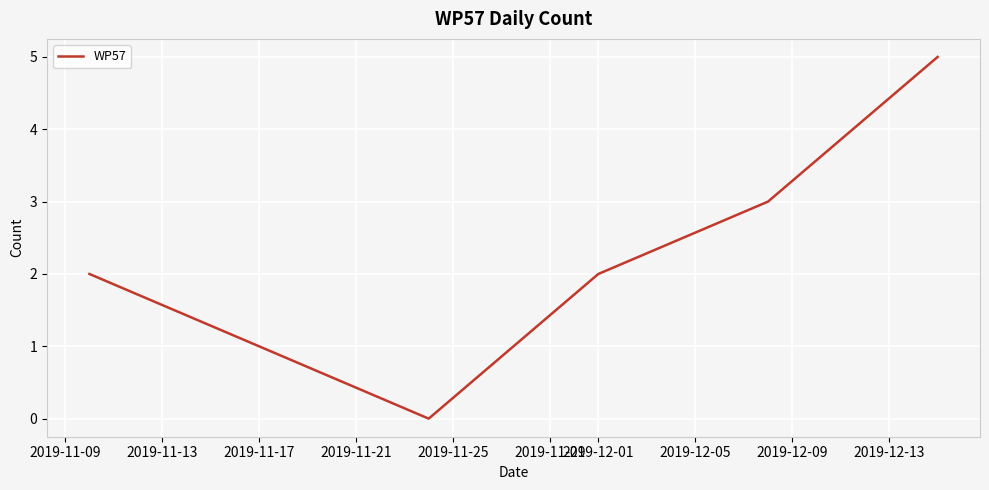

What is the sum of all values?

13